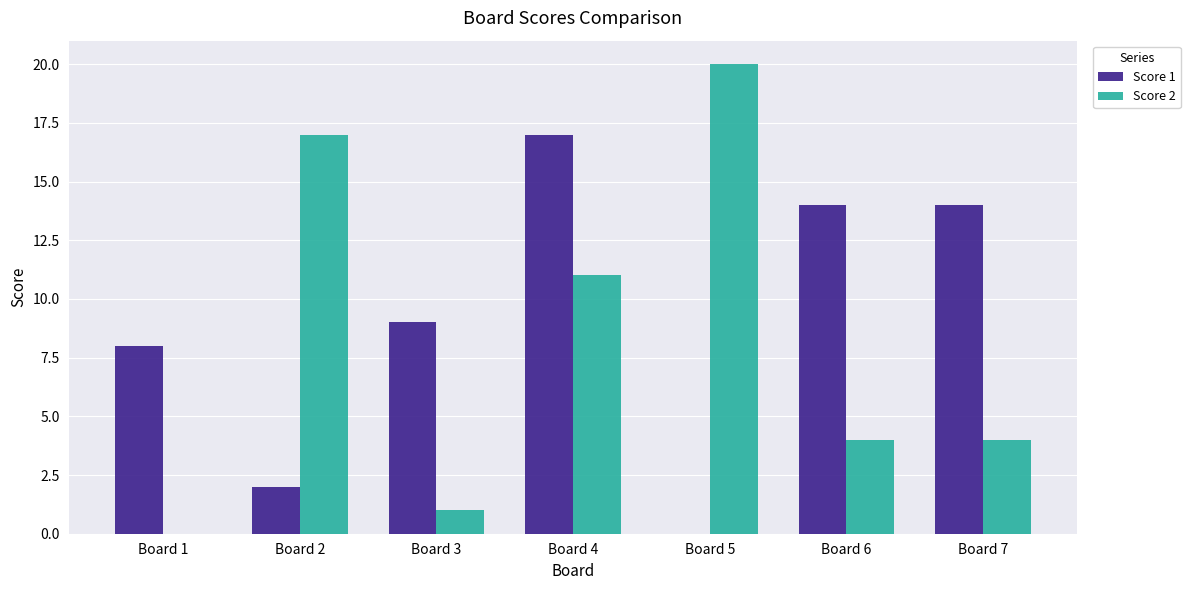

What is the maximum value for Score 2?

20